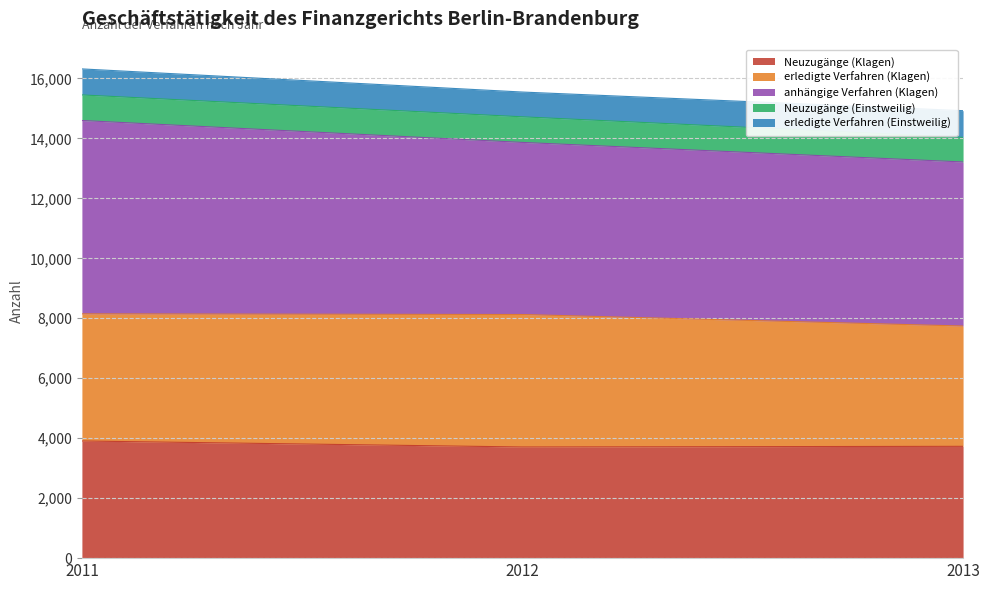

What is the lowest value of the Neuzugänge (Klagen) series?

3707